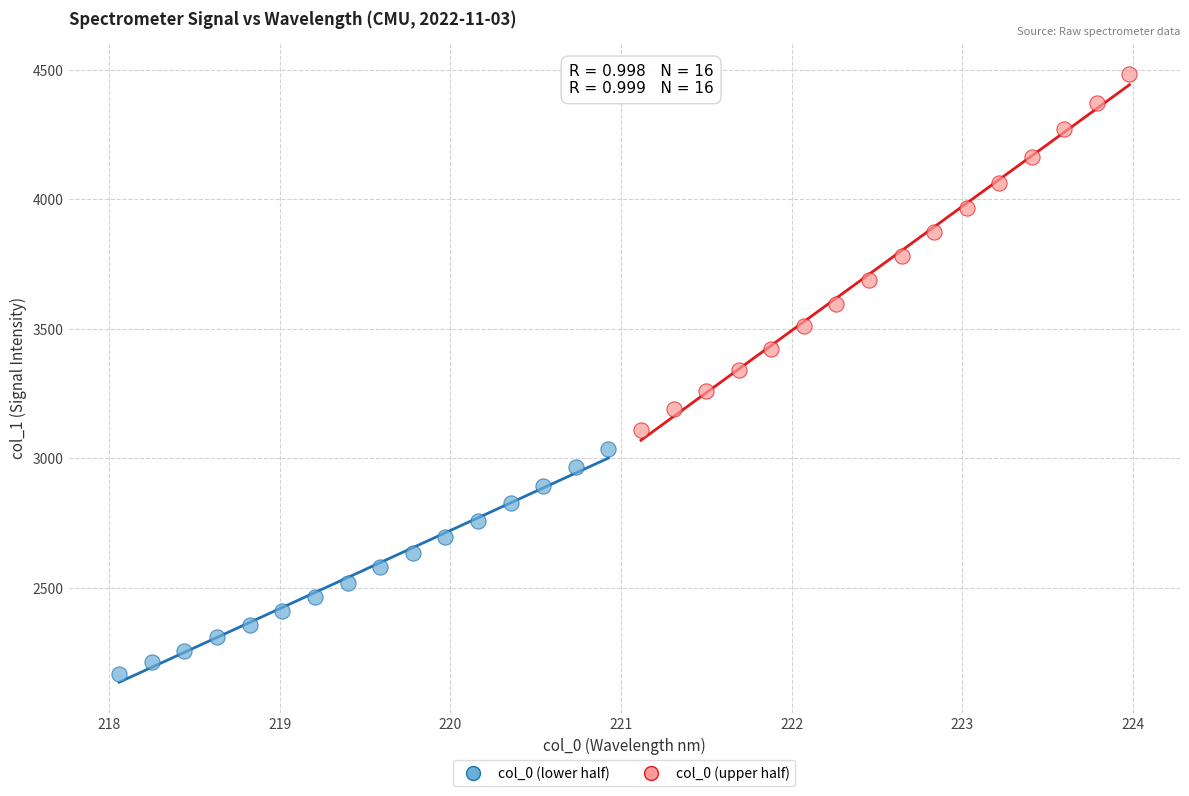

Which series reaches the maximum Y coordinate?

col_0 (upper half)